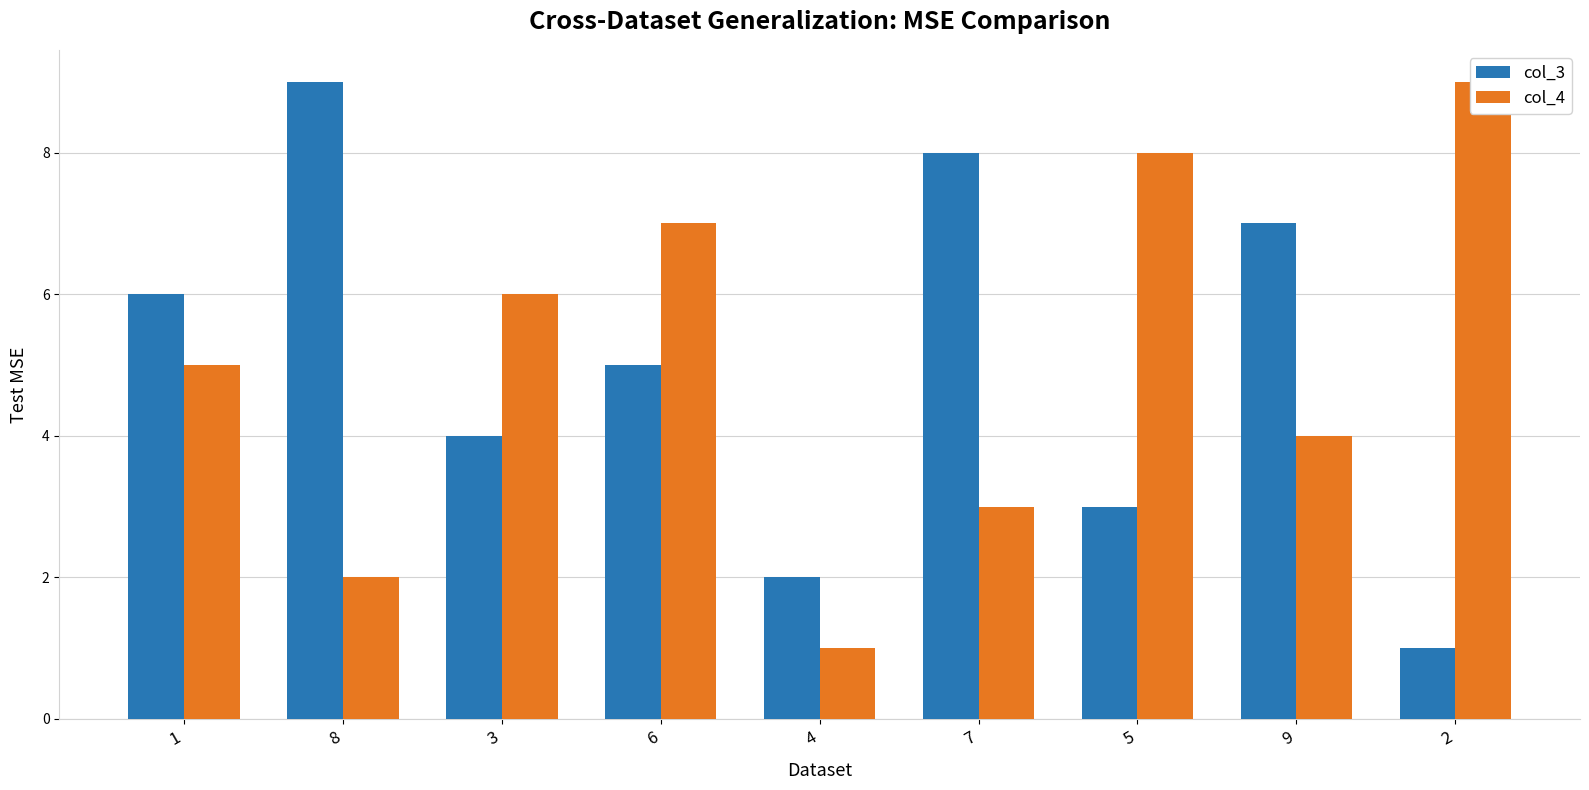

Reading left to right, list all the values displayed in this chart.

col_3: 6	9	4	5	2	8	3	7	1
col_4: 5	2	6	7	1	3	8	4	9